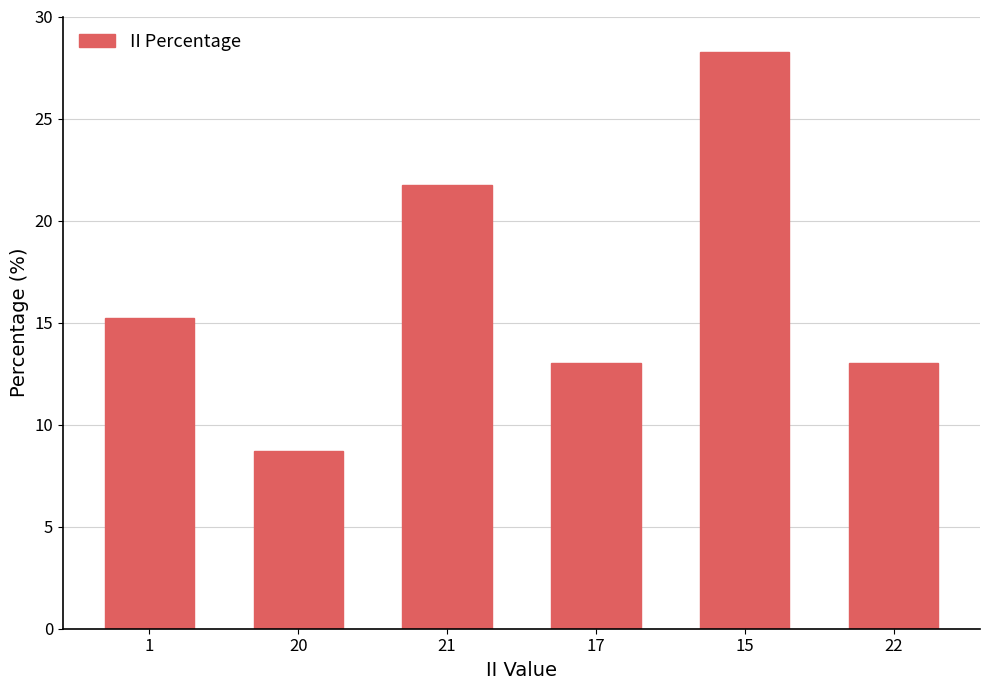

Does the chart contain any negative values?

No